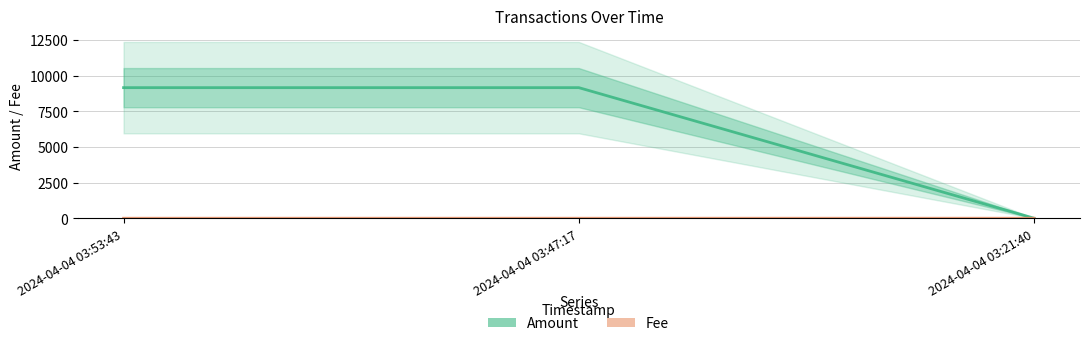

Which series has the widest spread of values?

Amount